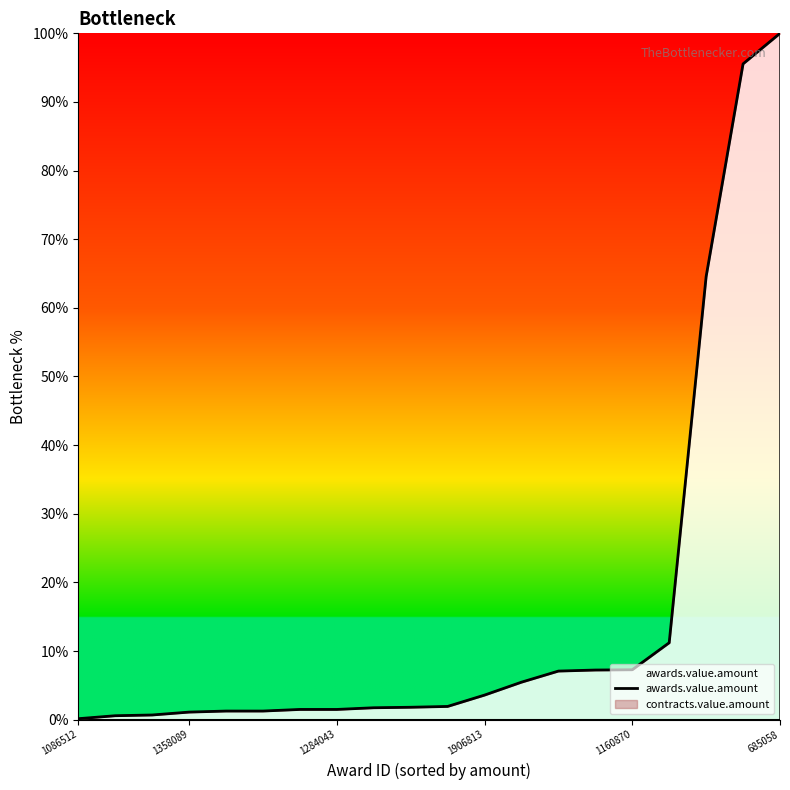

Count the number of data series in this chart.

1